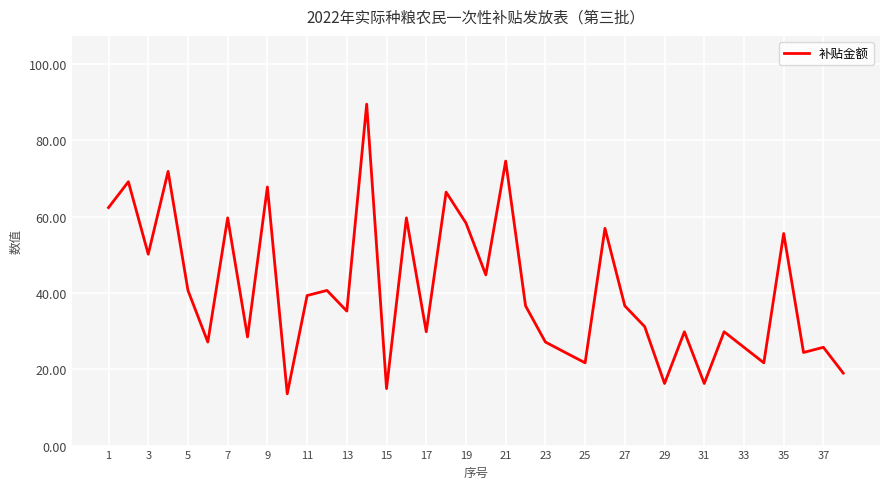

What is the maximum value shown in the chart?

89.5